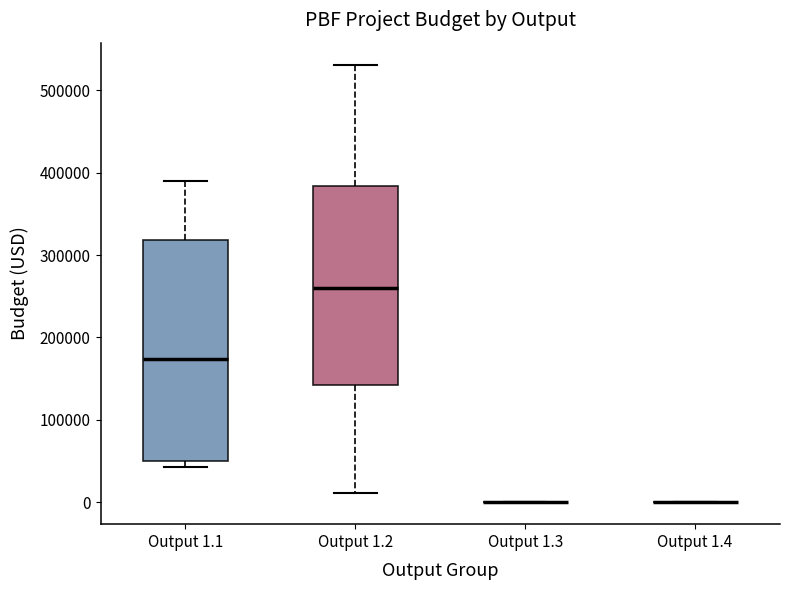

Which box is the tallest, from its lower edge to its upper edge?

Output 1.1